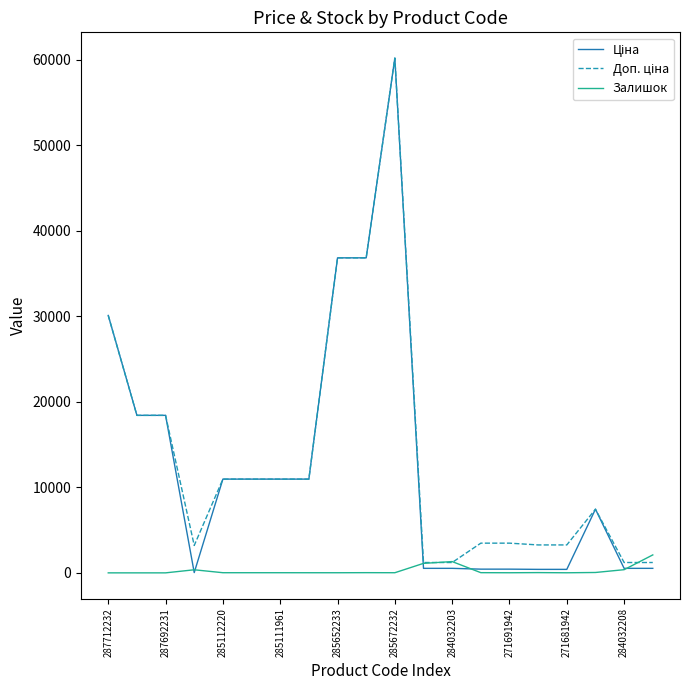

What is the maximum value shown in the chart?

60205.6